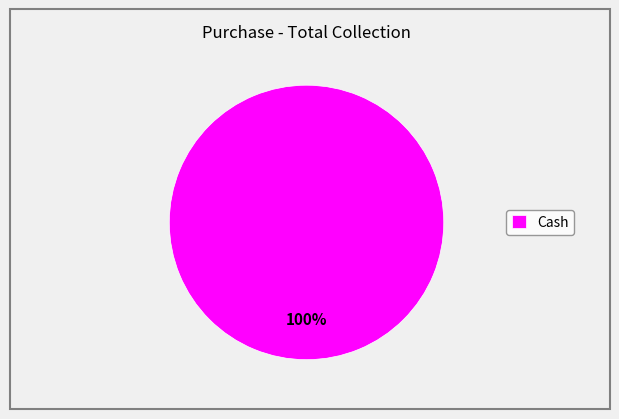

What percentage is the Cash slice, to the nearest percent?

100%